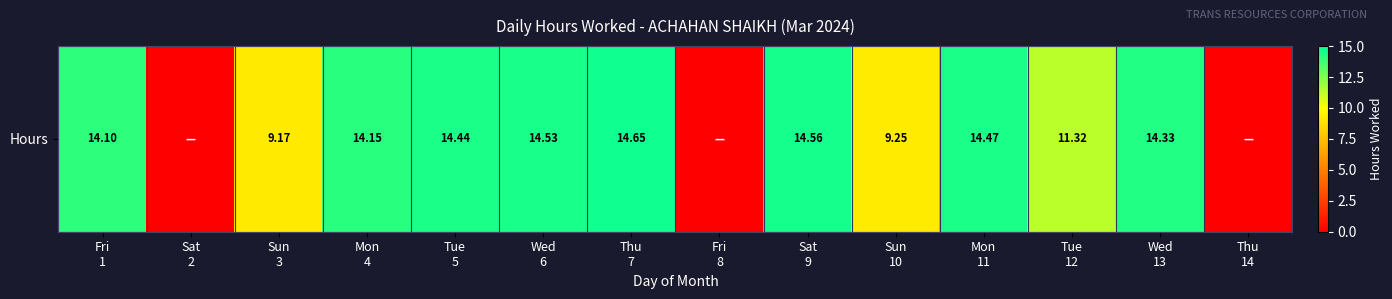

List the labels in order of value, largest first.

Thu
7, Sat
9, Wed
6, Mon
11, Tue
5, Wed
13, Mon
4, Fri
1, Tue
12, Sun
10, Sun
3, Sat
2, Fri
8, Thu
14